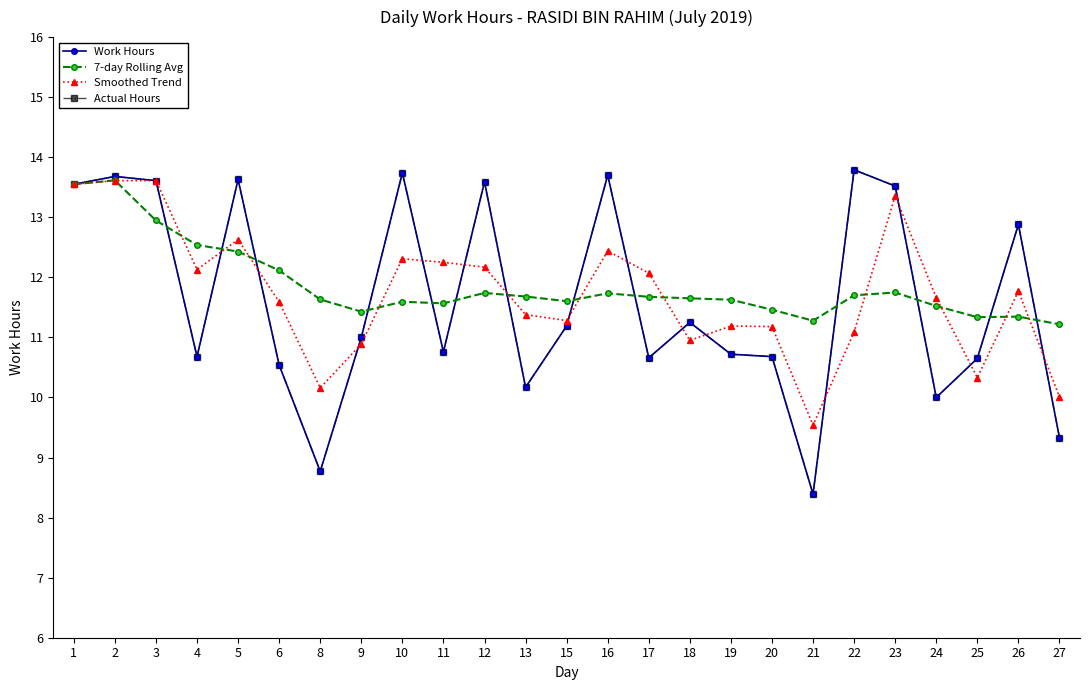

Read the Actual Hours value at 12.

13.6